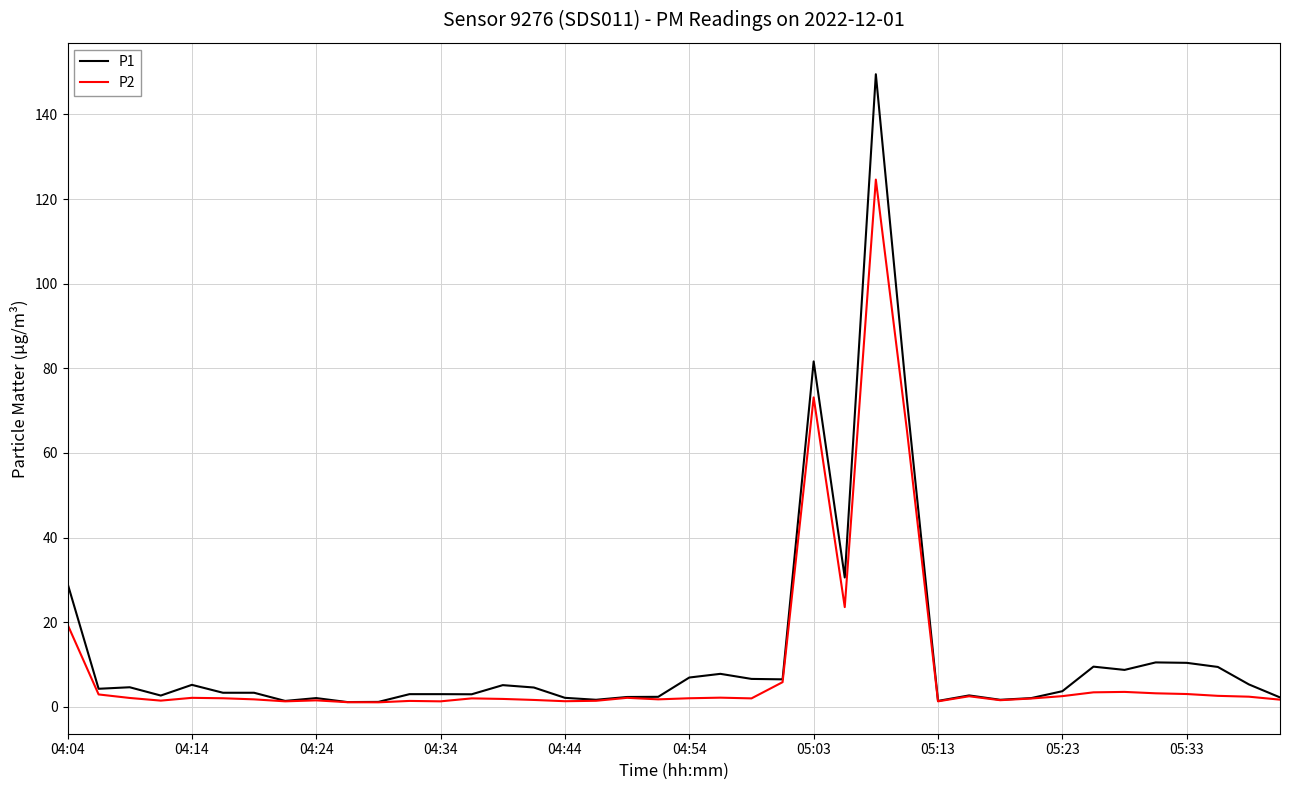

What is the maximum value for P2?

124.6